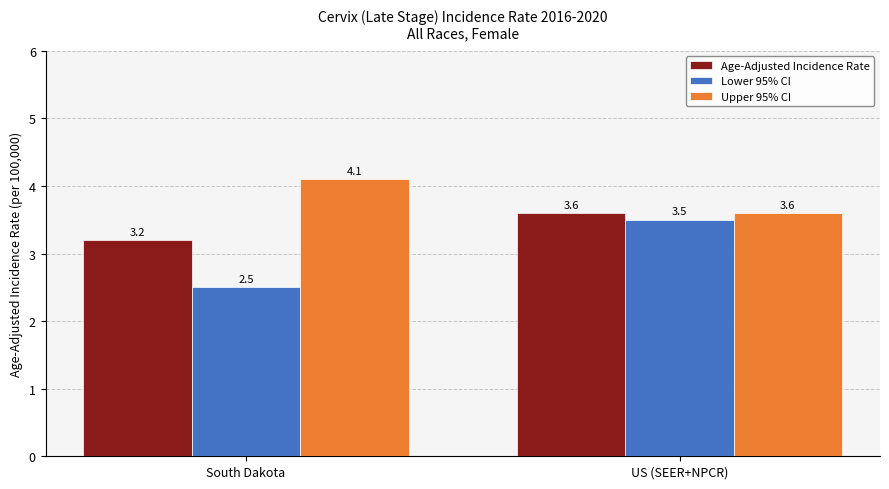

How many distinct data groups are displayed?

3